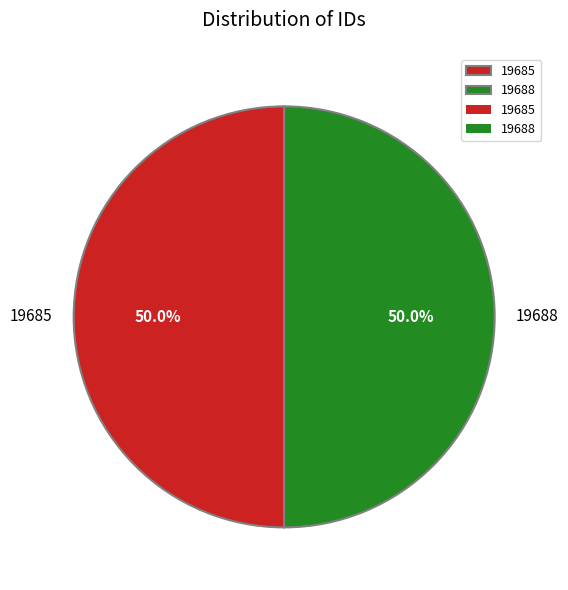

The 19685 slice represents 50% of the pie. True or false?

True